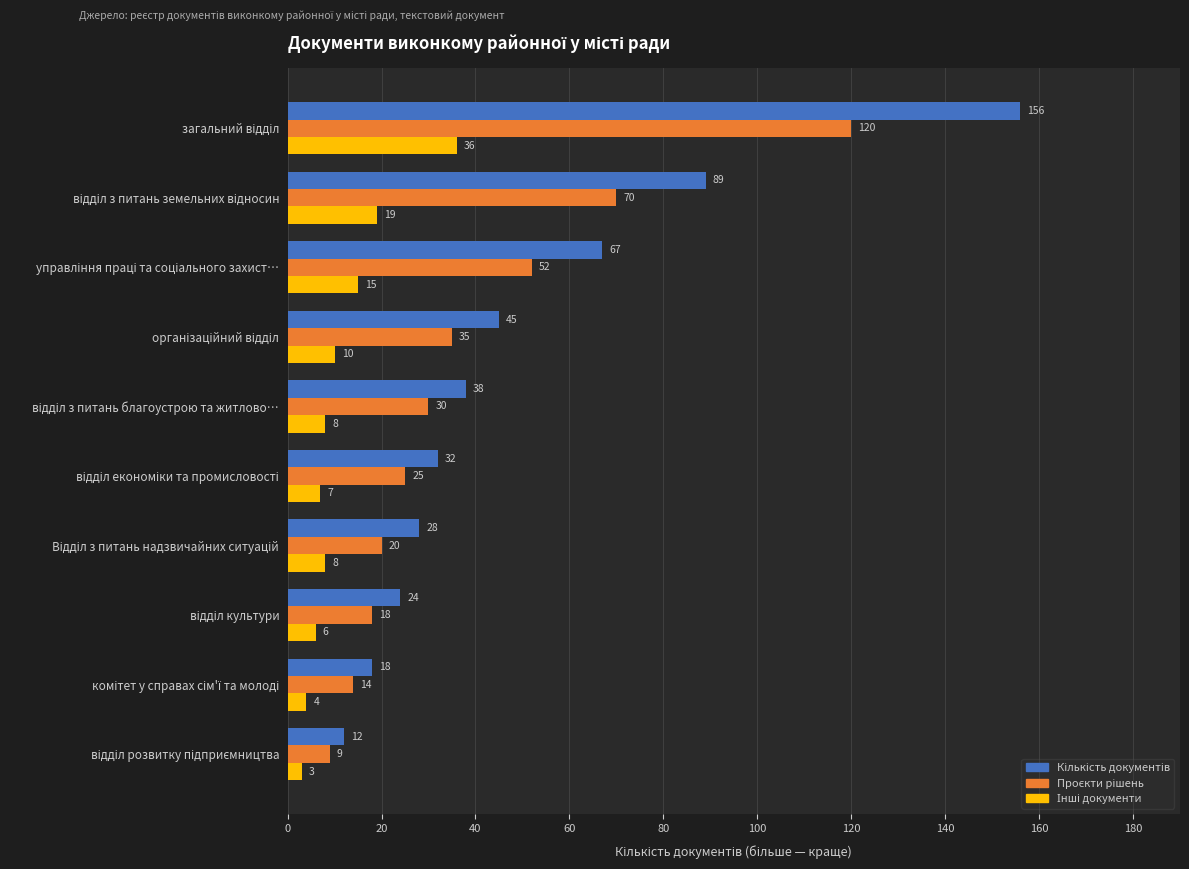

What is the greatest value displayed?

156